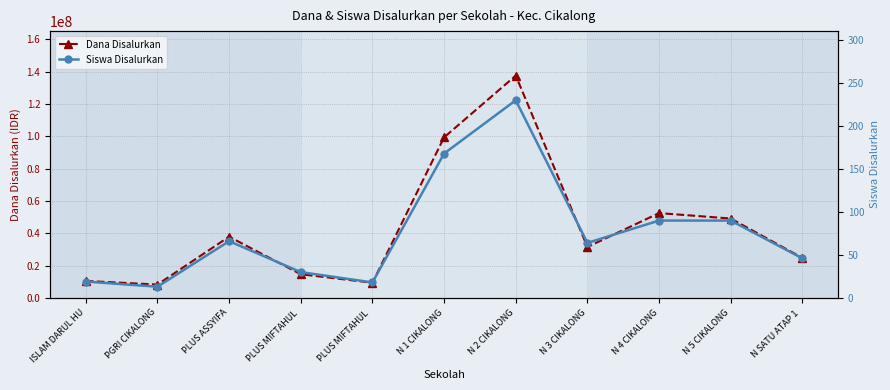

At which category does the chart reach its minimum across all series?

PGRI CIKALONG